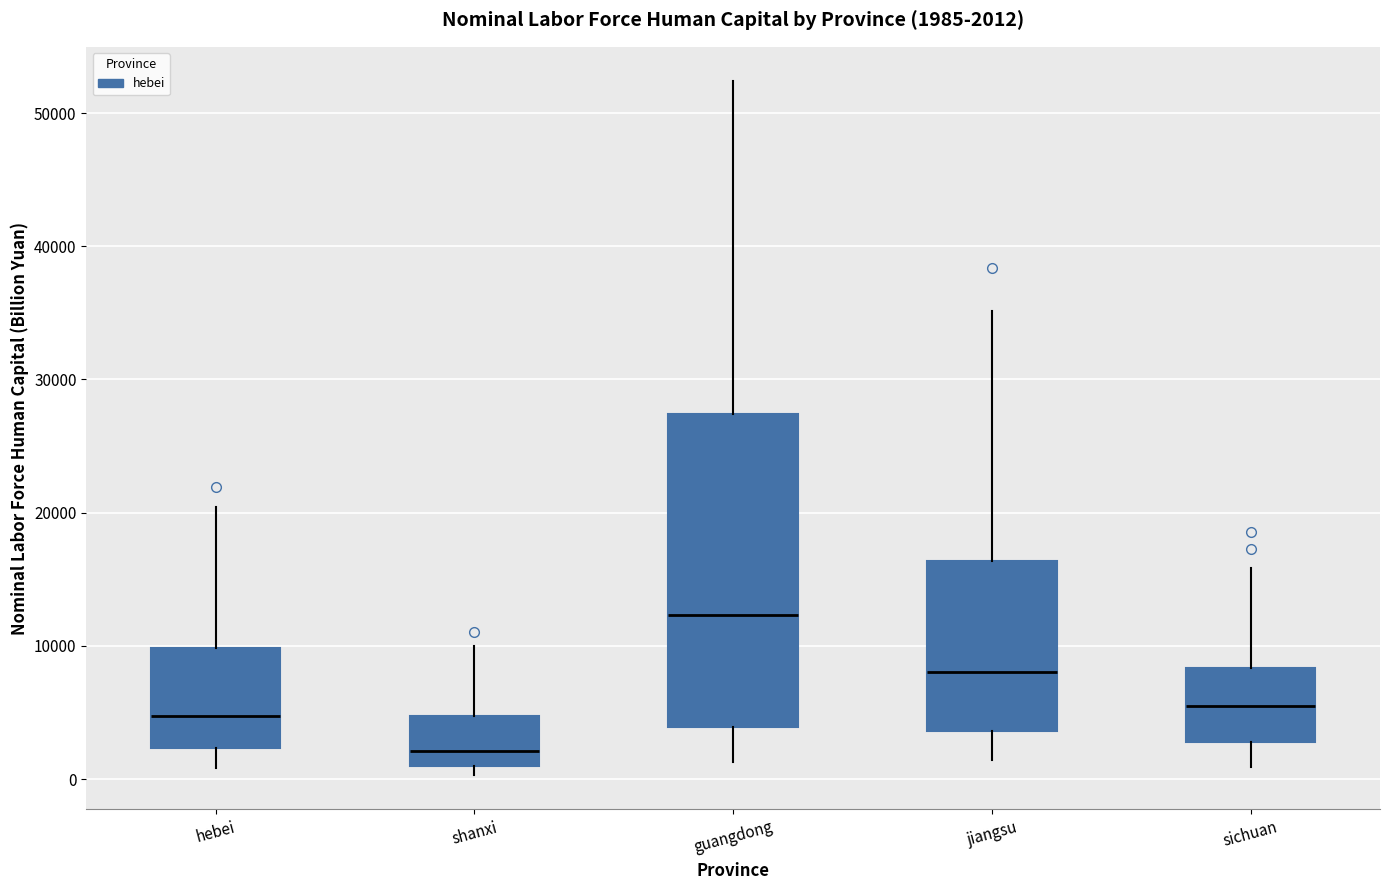

Which box has the highest median line?

guangdong